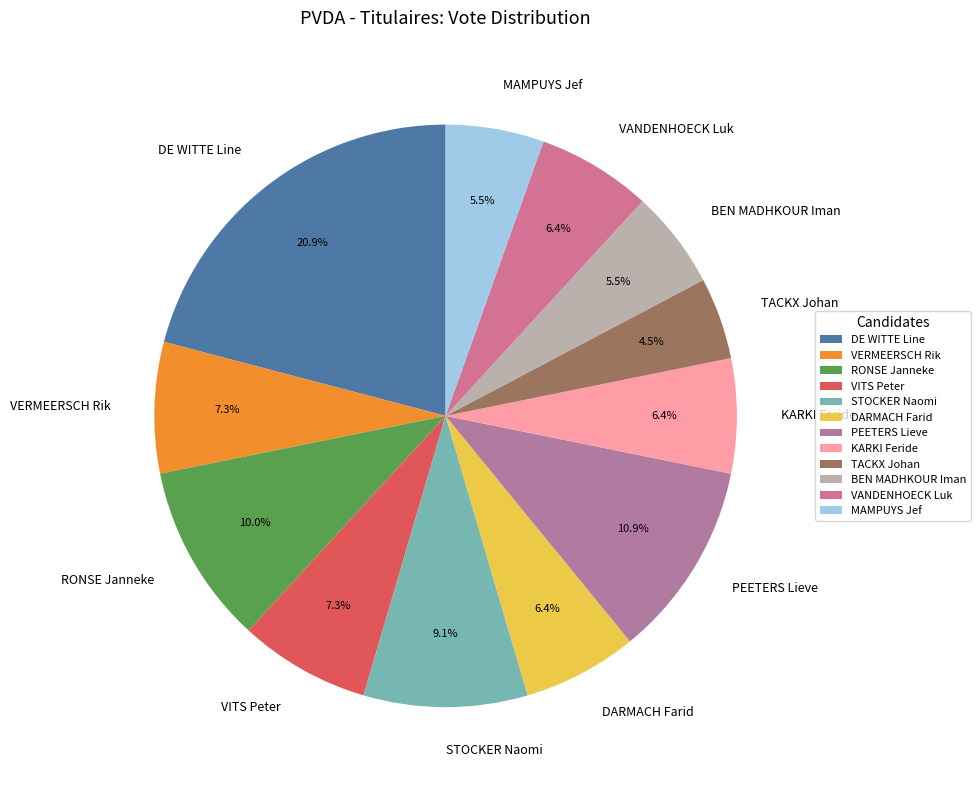

The RONSE Janneke slice represents 10% of the pie. True or false?

True